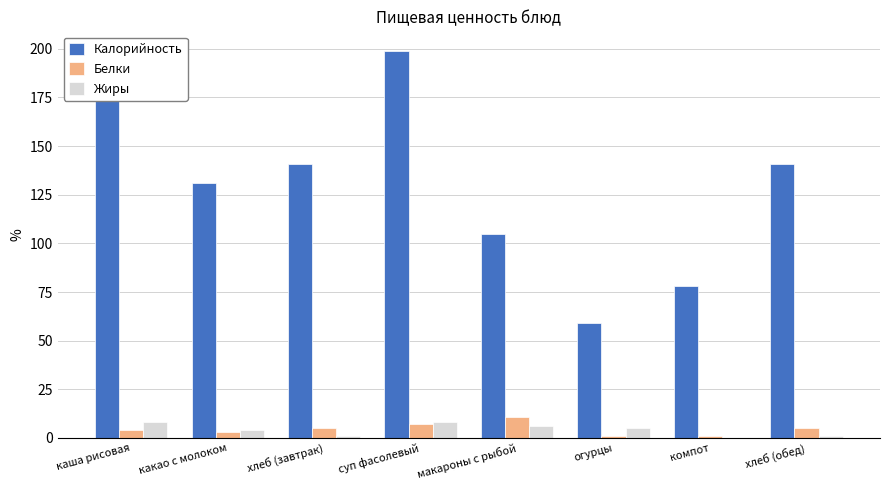

Is the value of Белки at огурцы greater than the value of Калорийность at суп фасолевый?

No